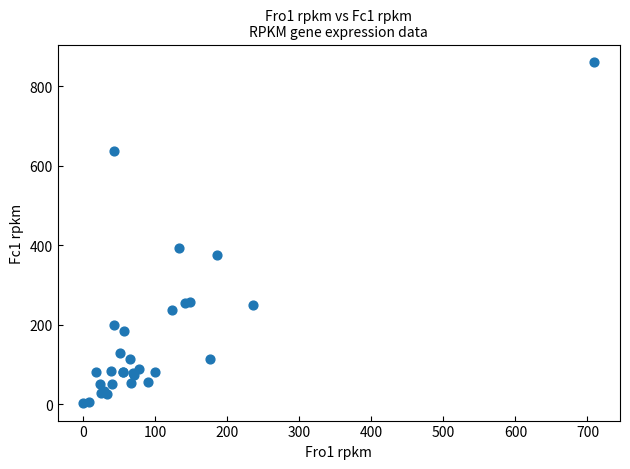

What Y value in the scatter plot is closest to 431?

394.1